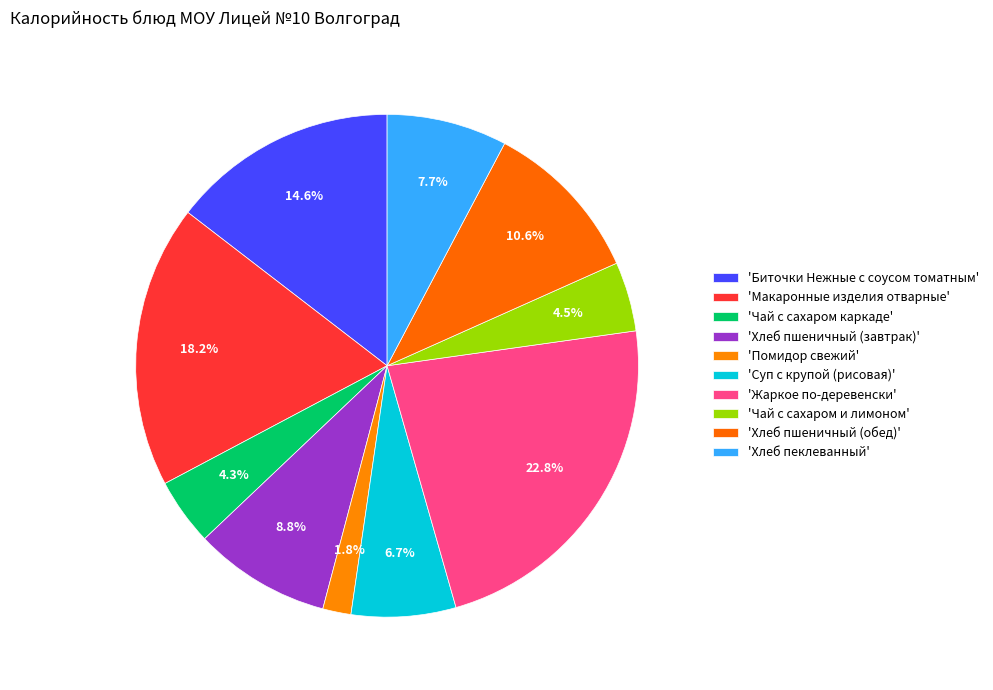

How many slices are in this pie chart?

10